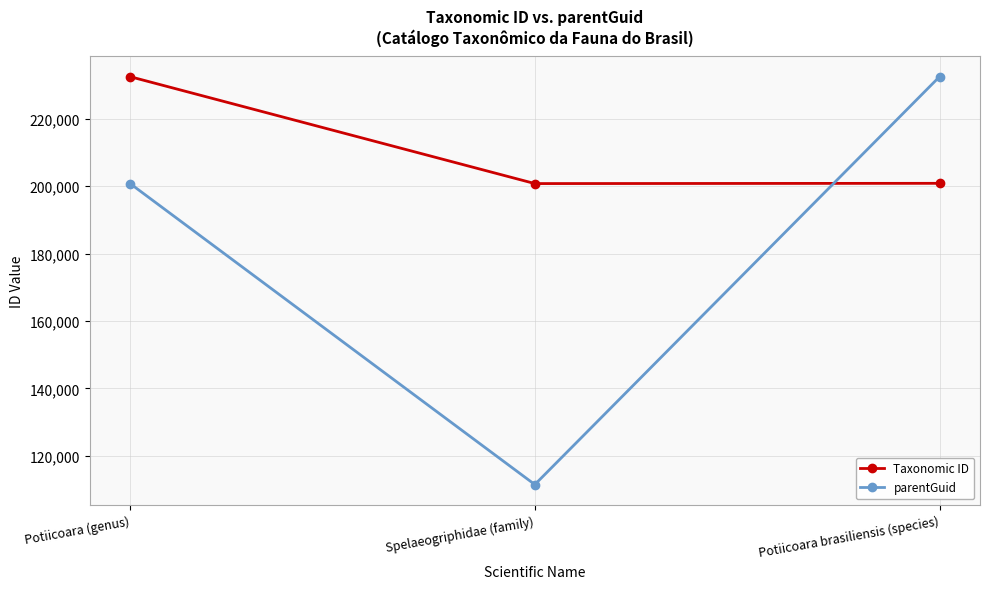

Which series has the largest range (max minus min)?

parentGuid